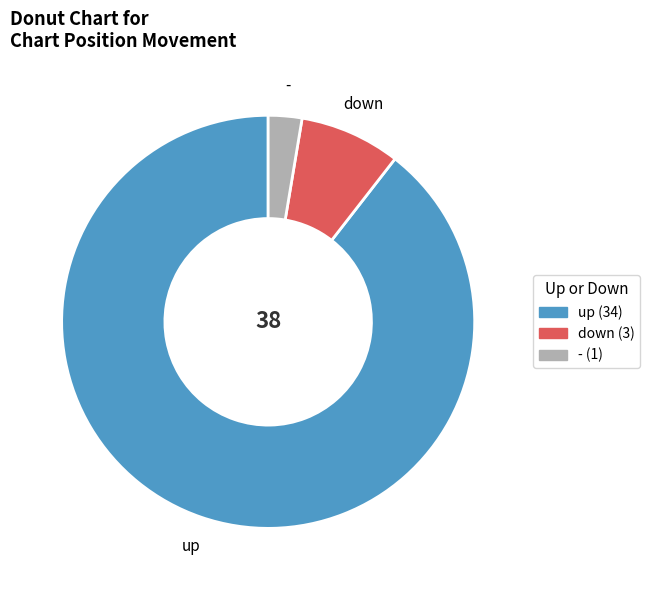

What is the ratio of the value at down to the value at -?

3.0